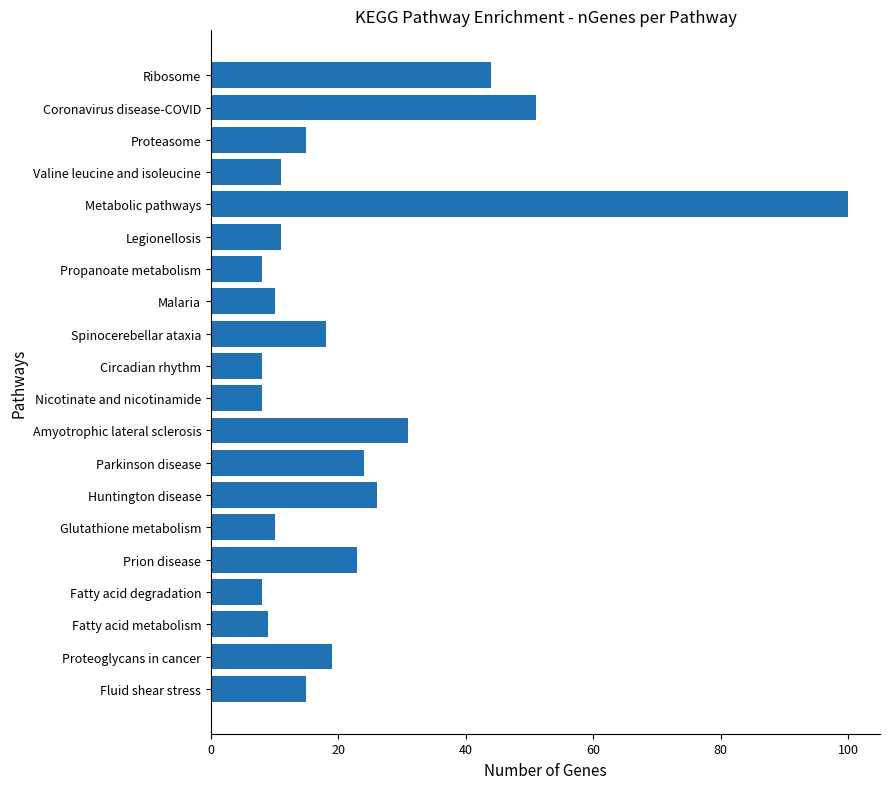

Does the chart contain any negative values?

No